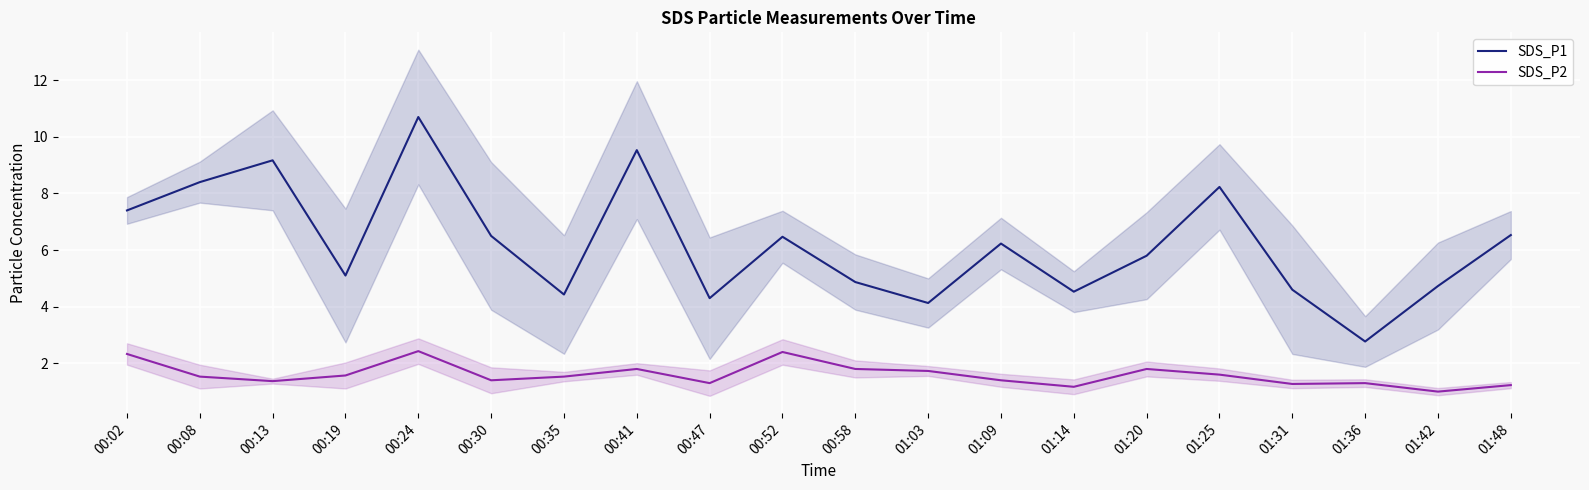

True or false: SDS_P2 has a value of 2.0 at 01:14.

False